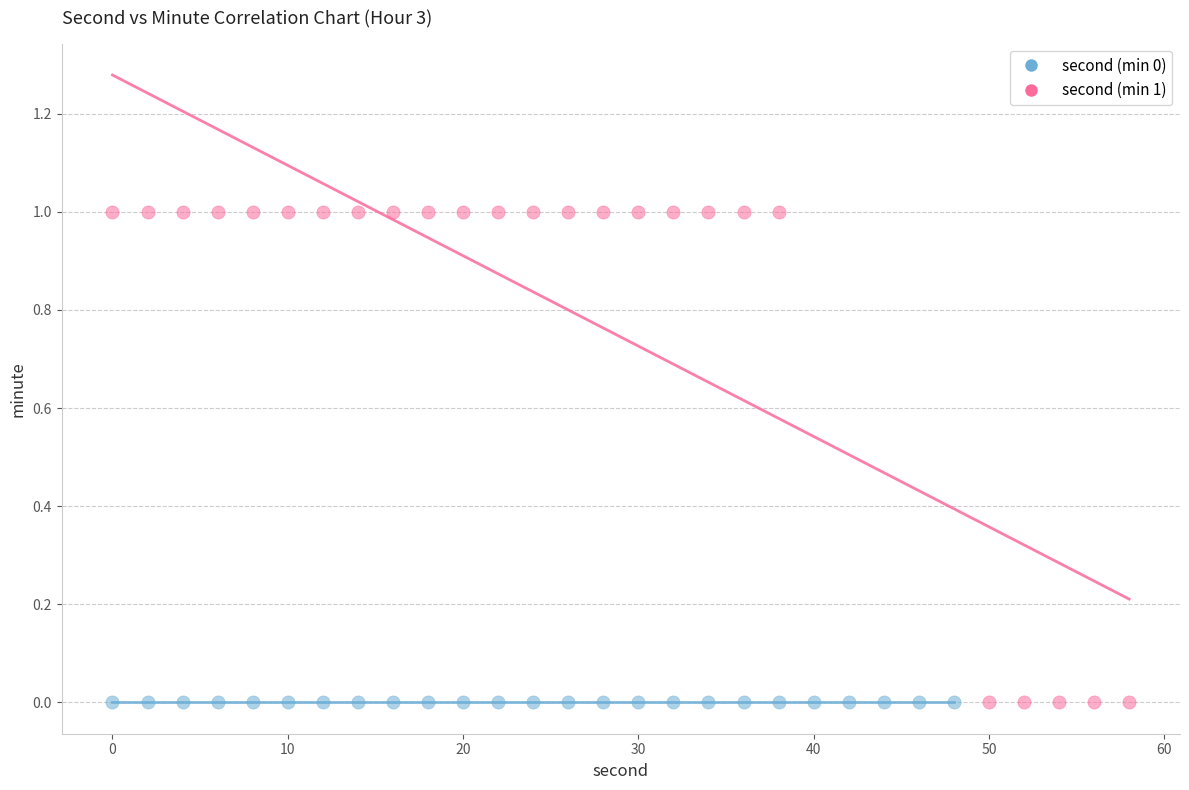

Which series reaches the maximum Y coordinate?

second (min 1)